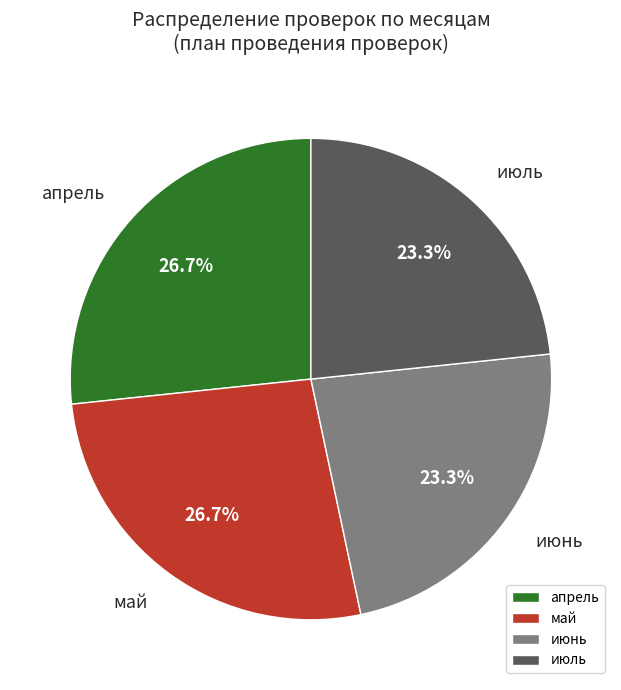

How much of the chart is everything except май?

73.3%